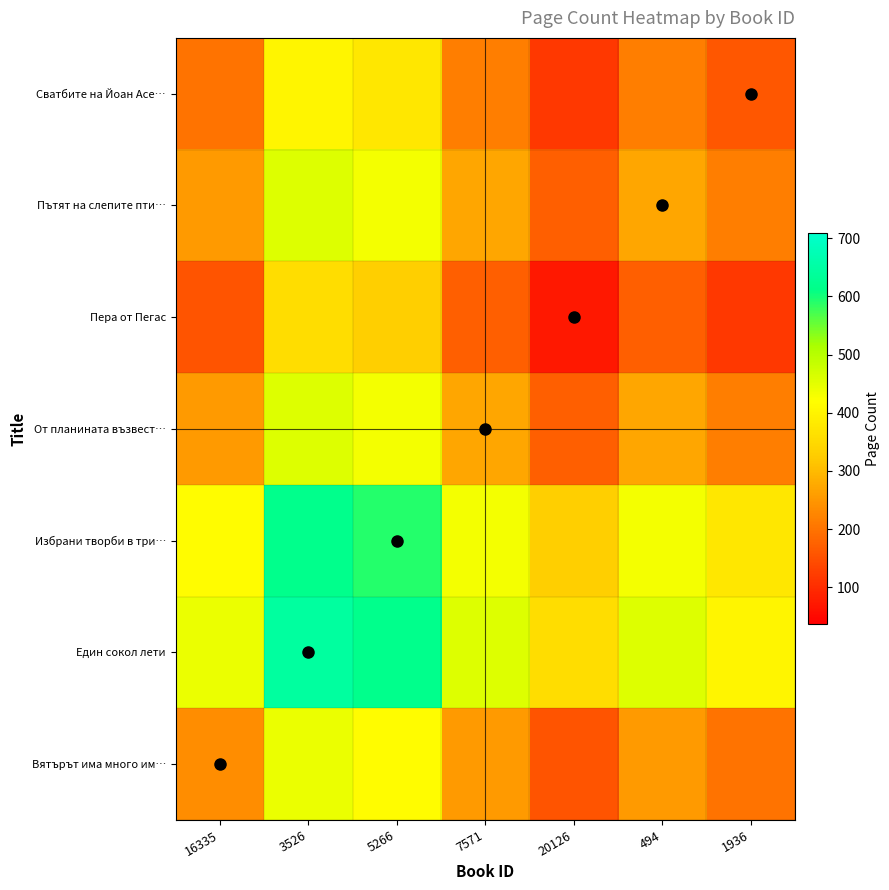

Reading left to right, list all the values displayed in this chart.

Вятърът има много им…: 16335=238	3526=441	5266=415	7571=255	20126=155	494=255	1936=199
Един сокол лети: 16335=441	3526=644	5266=618	7571=458	20126=358	494=458	1936=402
Избрани творби в три…: 16335=415	3526=618	5266=592	7571=432	20126=332	494=432	1936=376
От планината възвест…: 16335=255	3526=458	5266=432	7571=272	20126=172	494=272	1936=216
Пера от Пегас: 16335=155	3526=358	5266=332	7571=172	20126=72	494=172	1936=116
Пътят на слепите пти…: 16335=255	3526=458	5266=432	7571=272	20126=172	494=272	1936=216
Сватбите на Йоан Асе…: 16335=199	3526=402	5266=376	7571=216	20126=116	494=216	1936=160